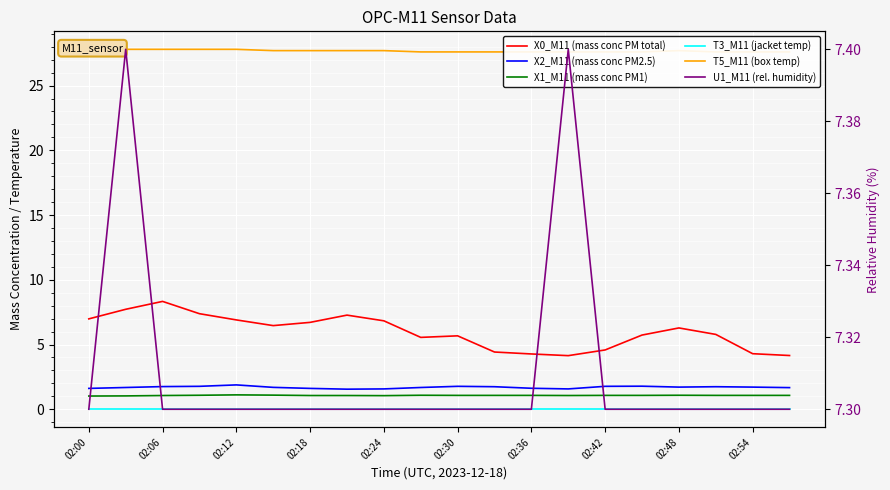

True or false: T5_M11 (box temp) and U1_M11 (rel. humidity) cross at least once.

False